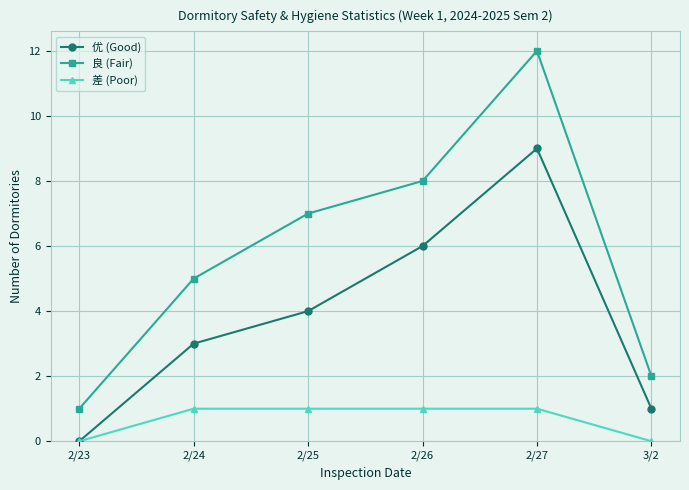

True or false: 良 (Fair) and 优 (Good) intersect in this chart.

False